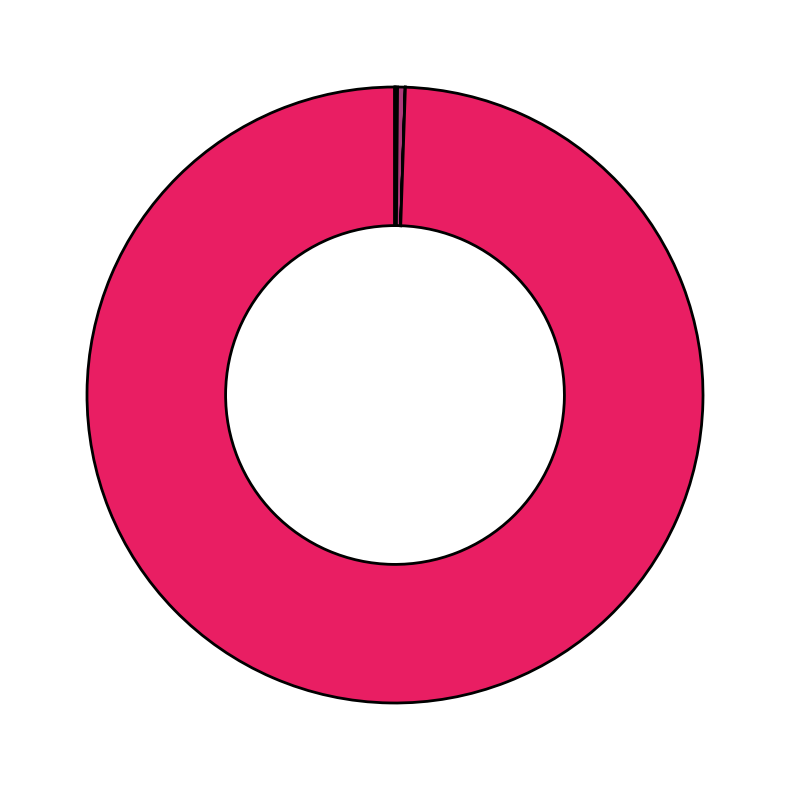

What is the smallest slice in the pie chart?

ts_4.xml